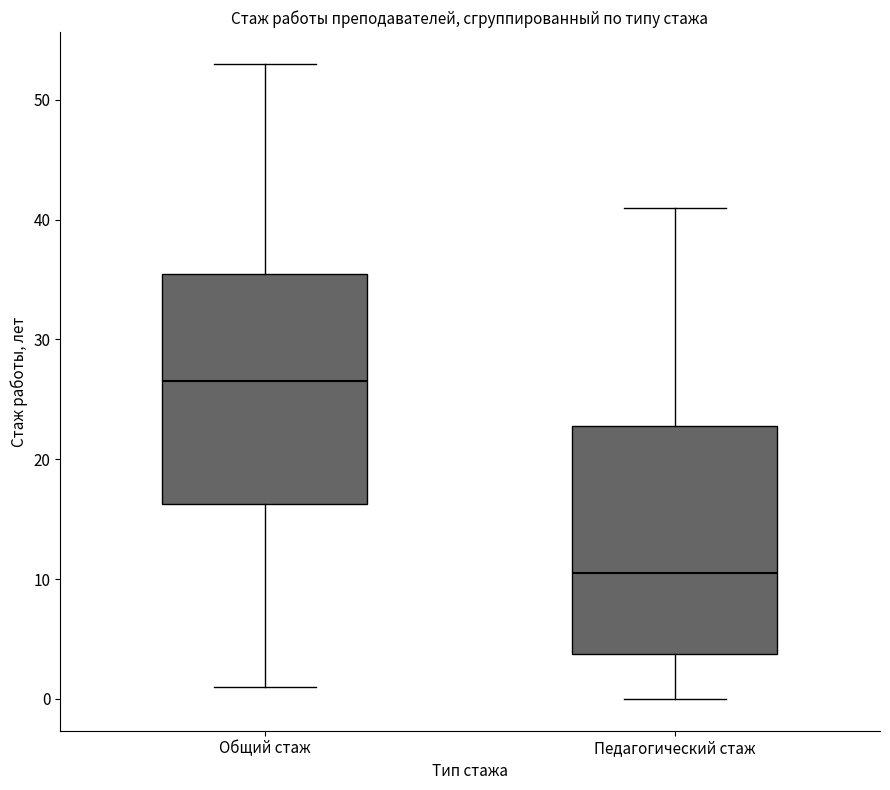

Which box's median line is the lowest?

Педагогический стаж